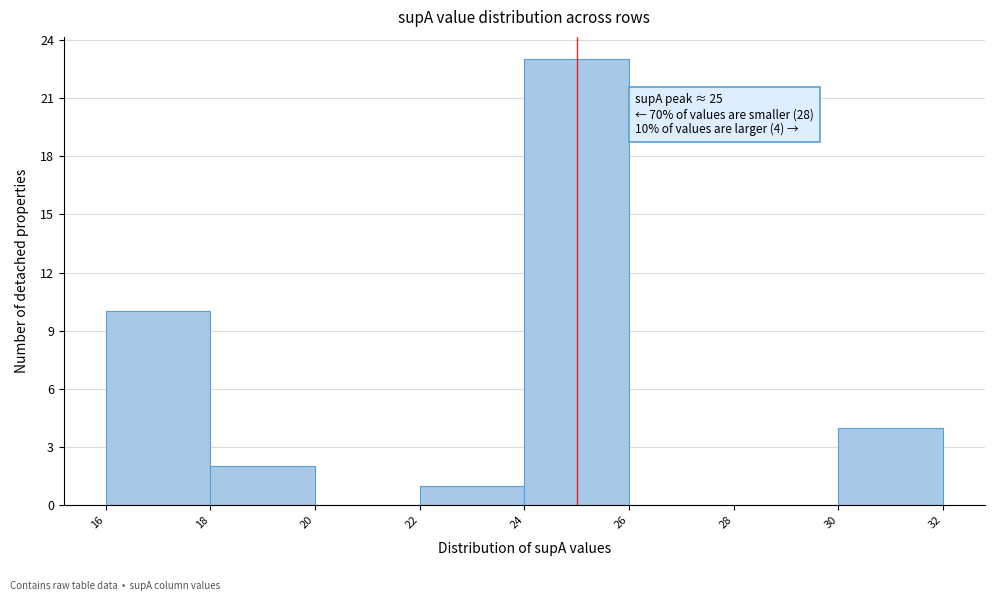

Which range on the x-axis has the tallest bar?

24 to 26